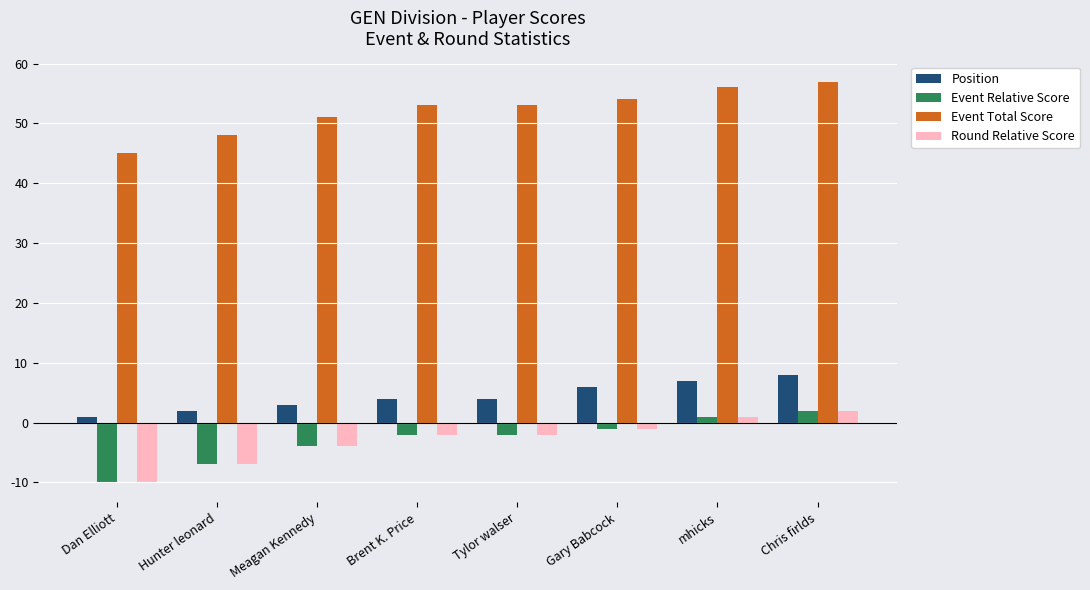

Reading right to left, extract all data points from this chart.

Position: Chris firlds=8	mhicks=7	Gary Babcock=6	Tylor walser=4	Brent K. Price=4	Meagan Kennedy=3	Hunter leonard=2	Dan Elliott=1
Event Relative Score: Chris firlds=2	mhicks=1	Gary Babcock=-1	Tylor walser=-2	Brent K. Price=-2	Meagan Kennedy=-4	Hunter leonard=-7	Dan Elliott=-10
Event Total Score: Chris firlds=57	mhicks=56	Gary Babcock=54	Tylor walser=53	Brent K. Price=53	Meagan Kennedy=51	Hunter leonard=48	Dan Elliott=45
Round Relative Score: Chris firlds=2	mhicks=1	Gary Babcock=-1	Tylor walser=-2	Brent K. Price=-2	Meagan Kennedy=-4	Hunter leonard=-7	Dan Elliott=-10